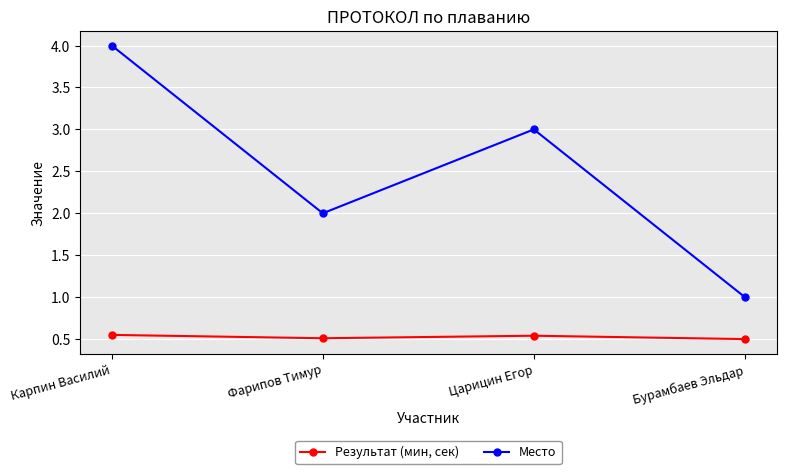

Where is Место nearest to the value 2?

Фарипов Тимур